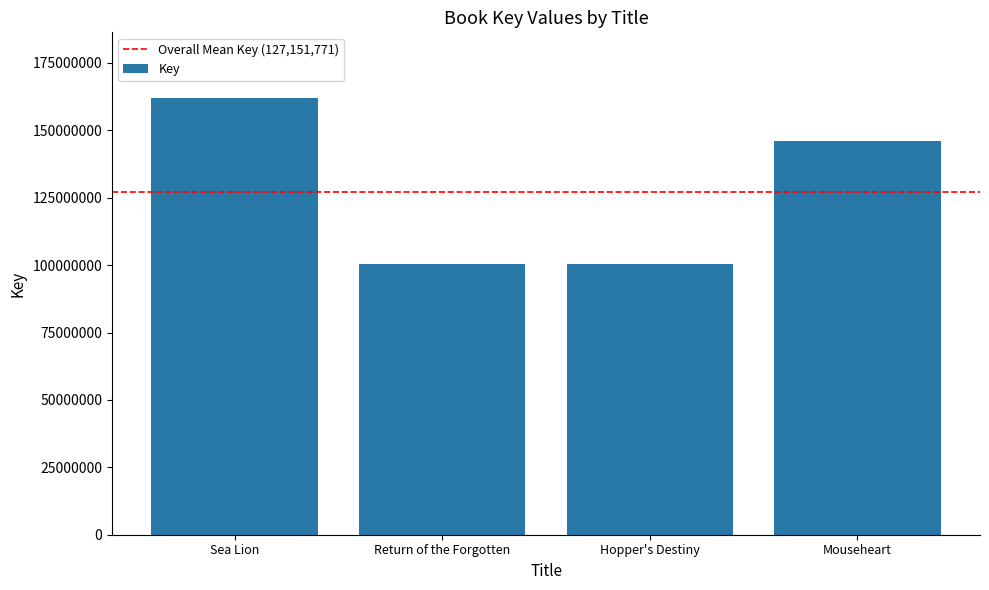

What is the difference between the values at Sea Lion and Mouseheart?

16028413